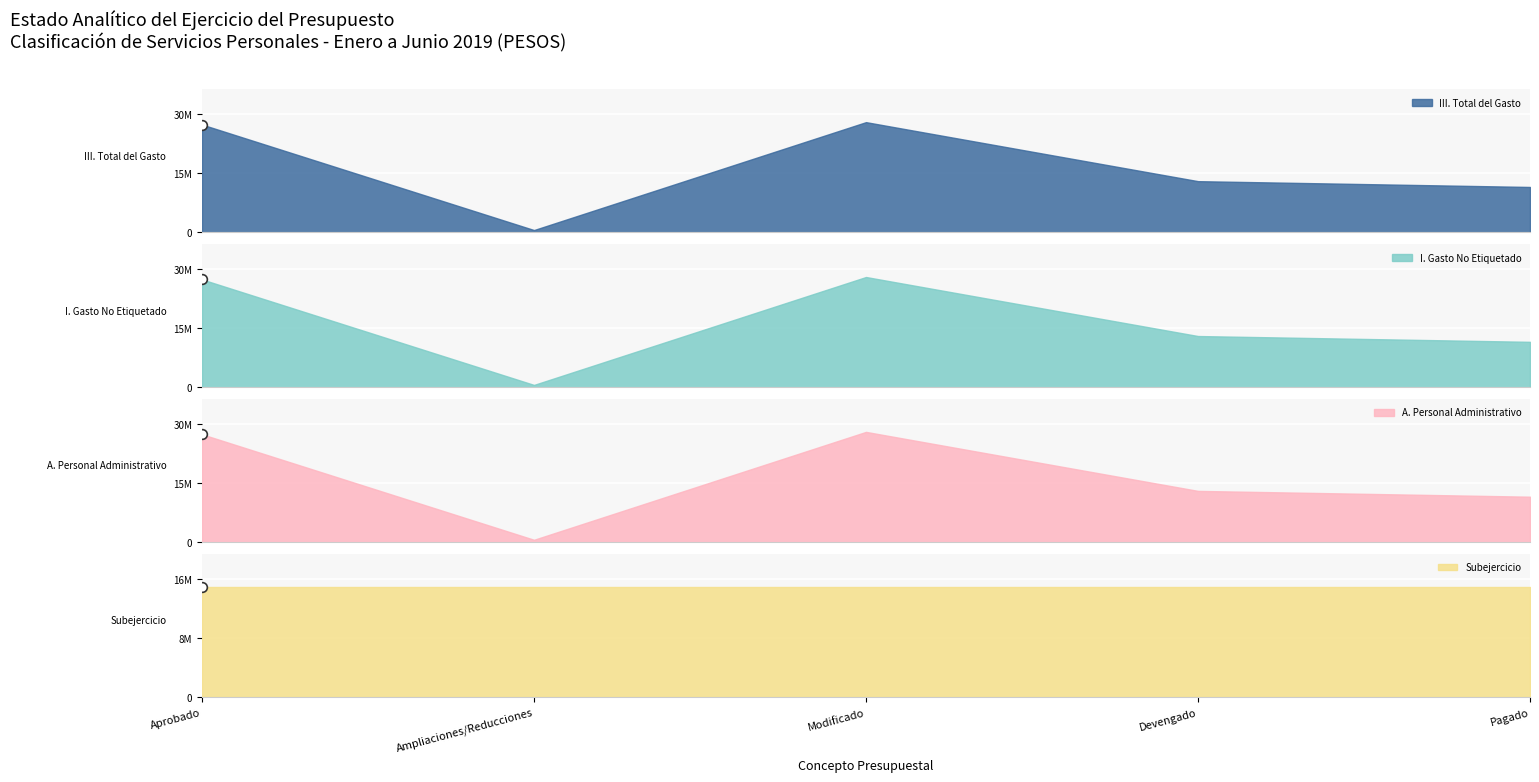

What is the minimum value shown in the chart?

609715.1